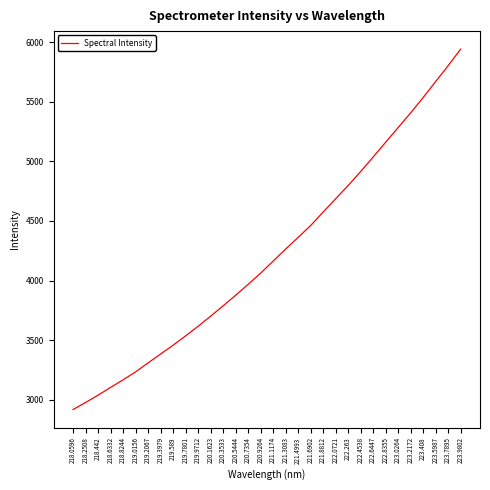

Is this an area chart (filled region under the line)?

No